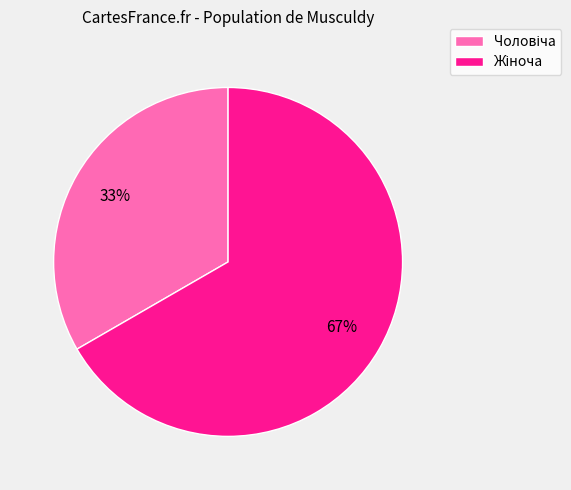

Is there a majority slice in this chart?

Yes